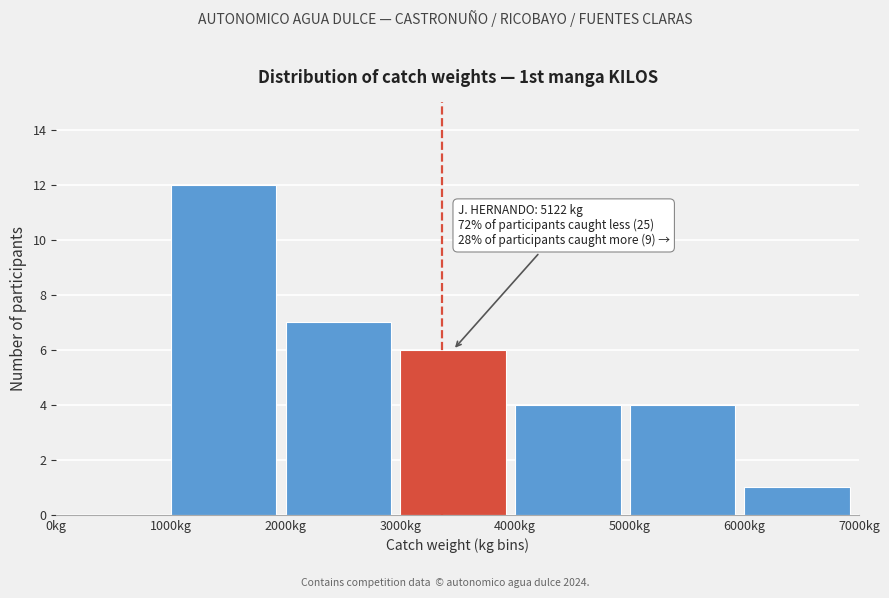

Over which range of the x-axis is the bar tallest?

1000 to 2000